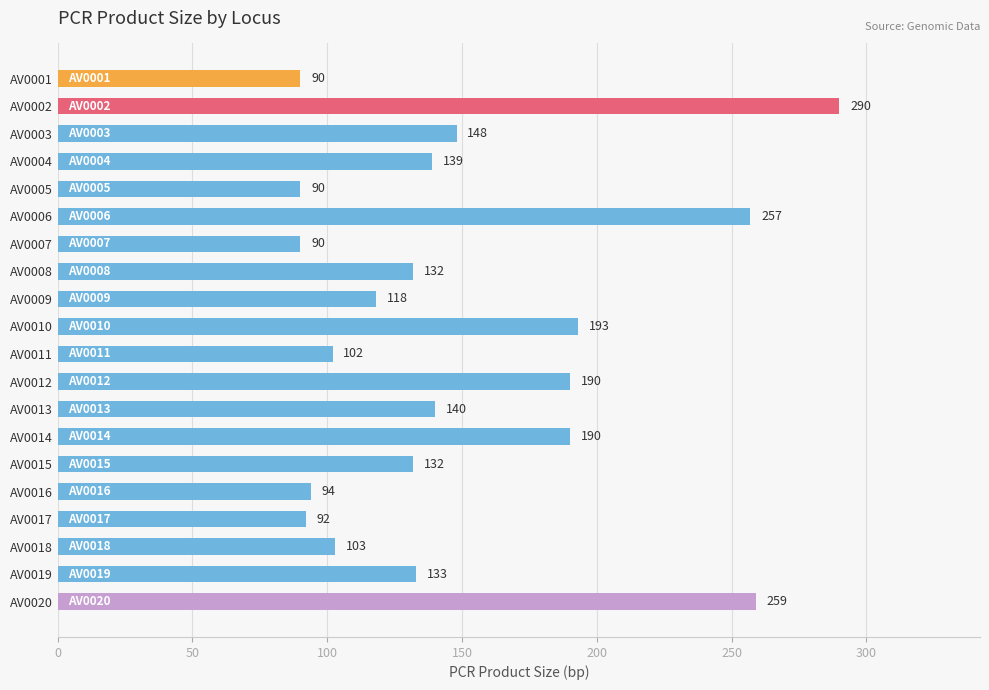

What is the average value?

149